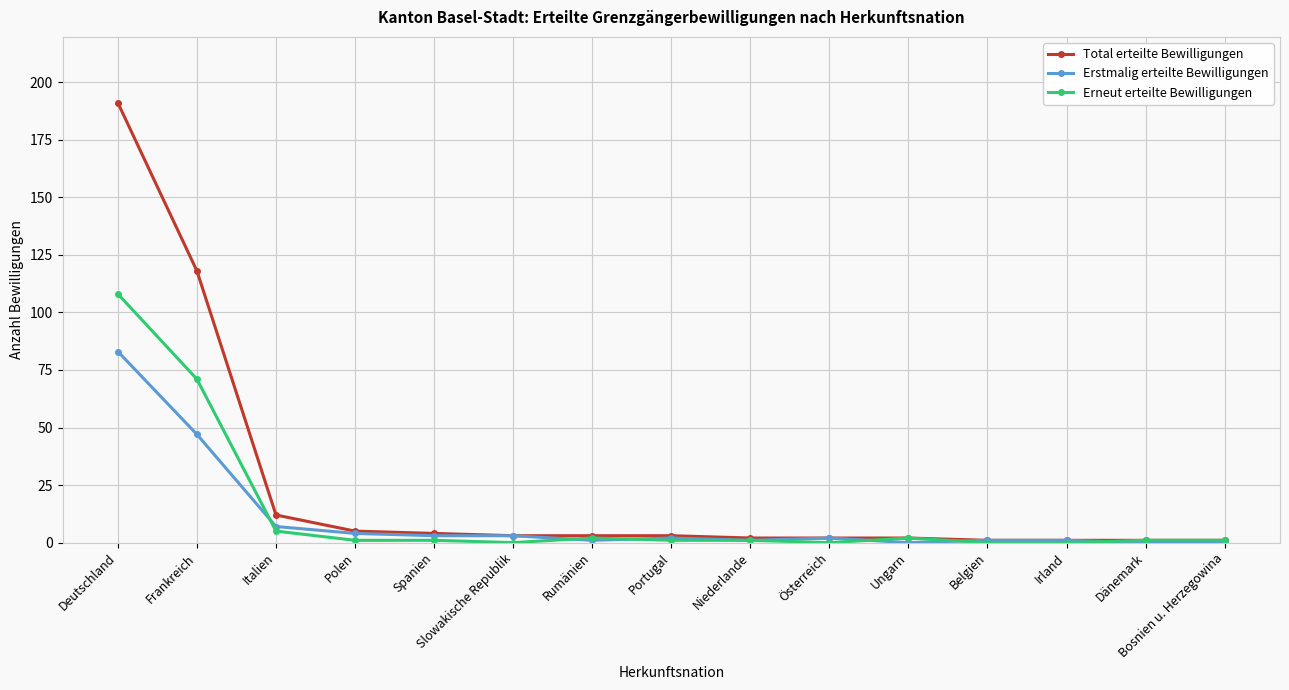

Rank the series by their maximum value, from highest to lowest.

Total erteilte Bewilligungen, Erneut erteilte Bewilligungen, Erstmalig erteilte Bewilligungen